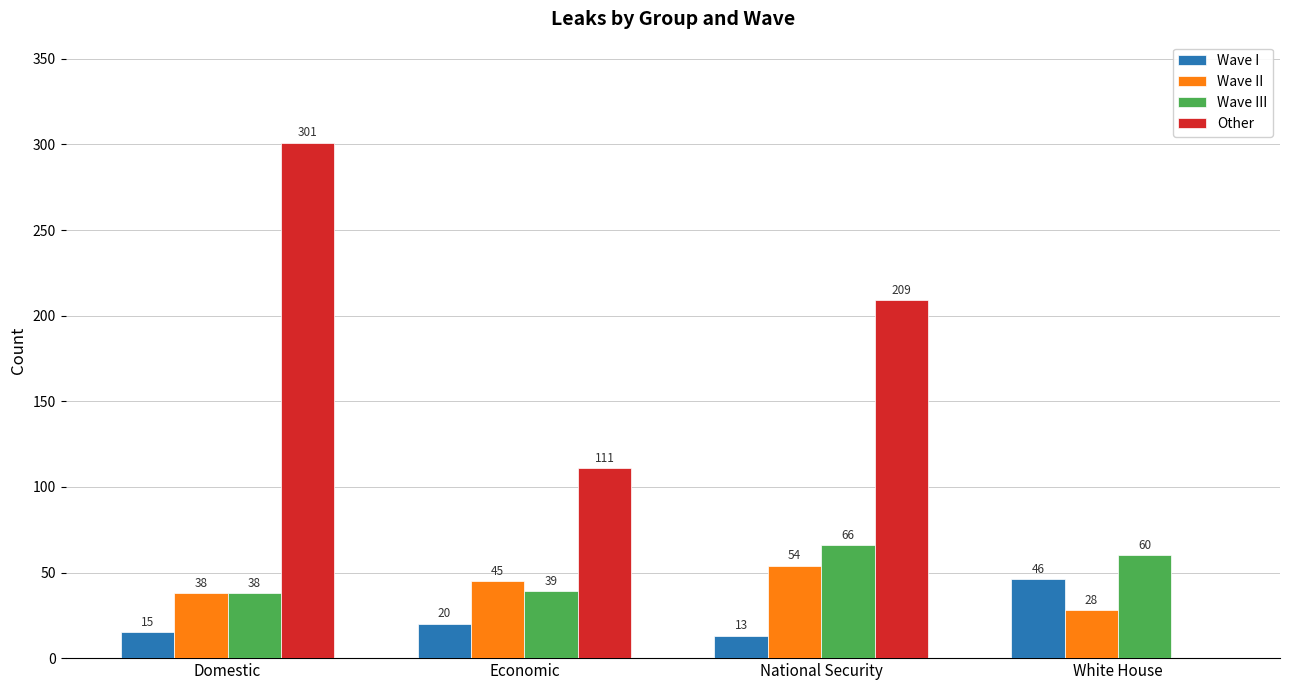

Is the value of Other at Economic greater than the value of Wave I at National Security?

Yes